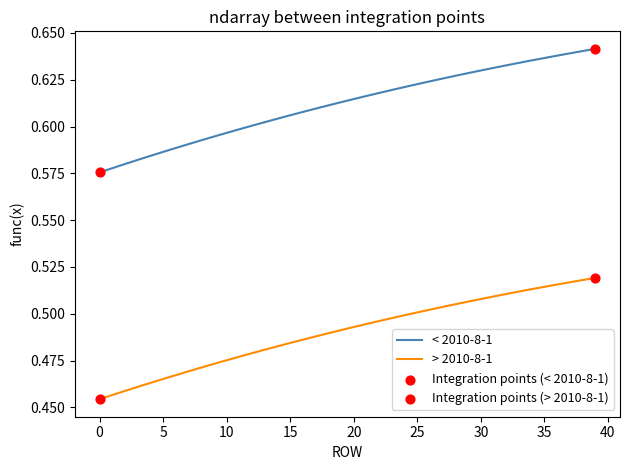

Rank the series by their average value, from lowest to highest.

> 2010-8-1, < 2010-8-1